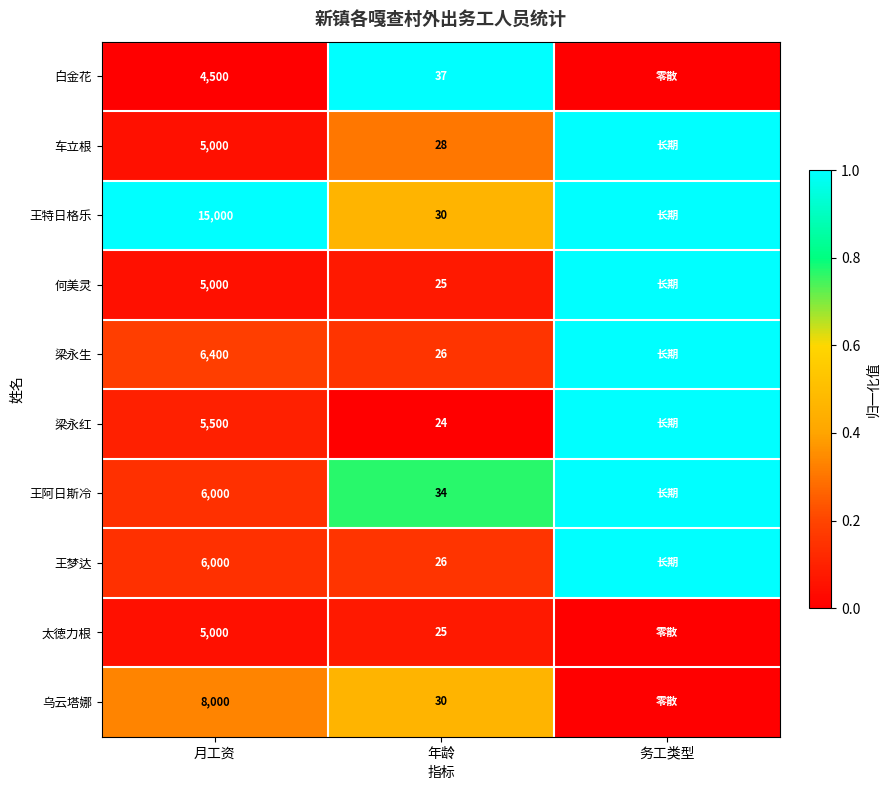

What is the difference between the highest and lowest values at 年龄?

13